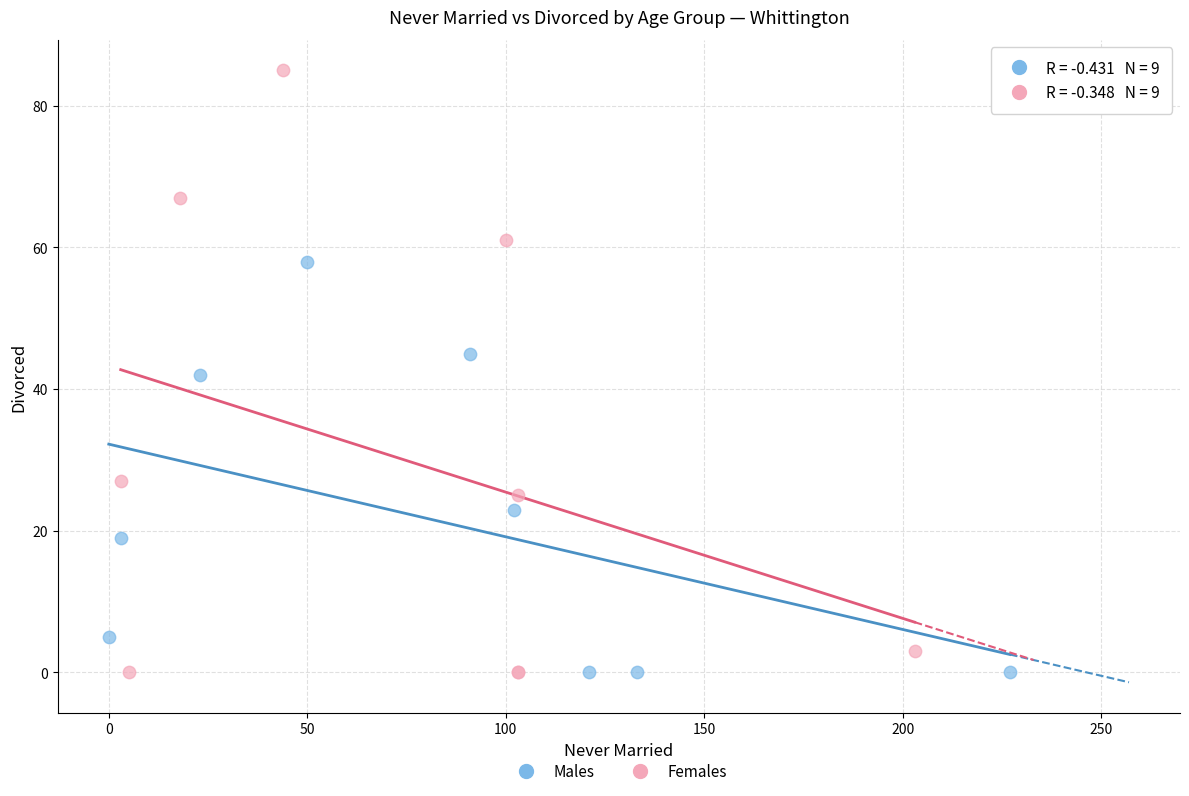

Which series contains the highest Y value?

Females